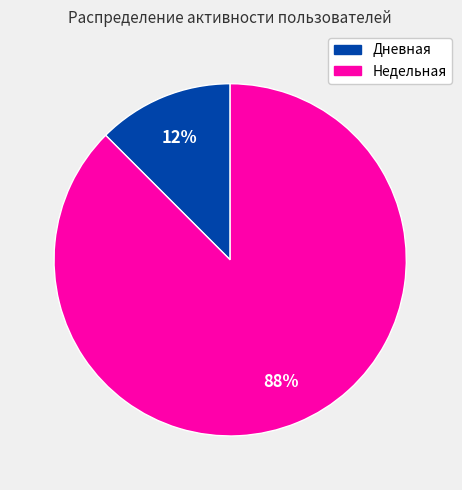

How many segments does this pie chart have?

2